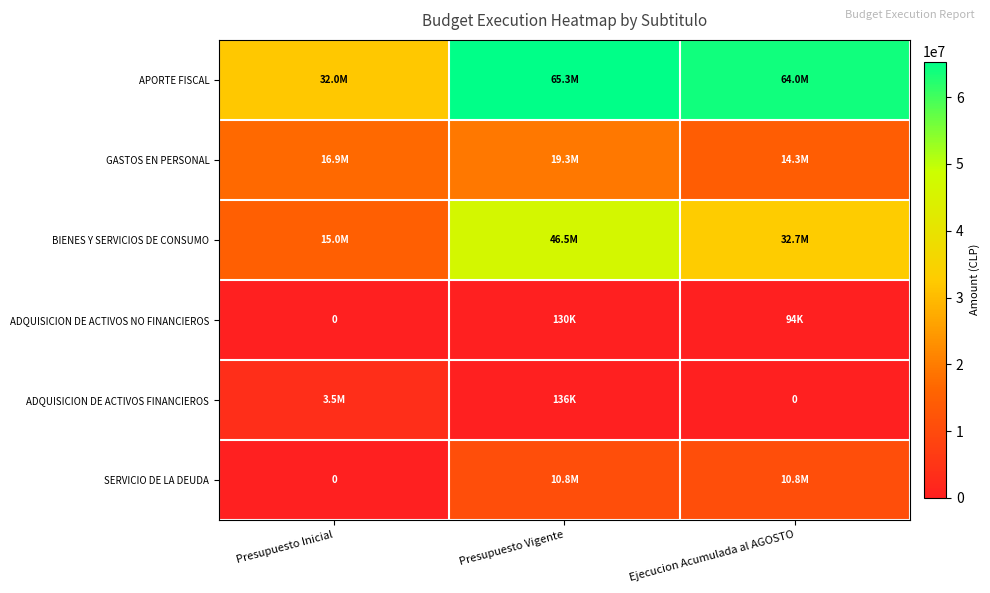

List the series in order of their peak value, lowest first.

ADQUISICION DE ACTIVOS NO FINANCIEROS, ADQUISICION DE ACTIVOS FINANCIEROS, SERVICIO DE LA DEUDA, GASTOS EN PERSONAL, BIENES Y SERVICIOS DE CONSUMO, APORTE FISCAL